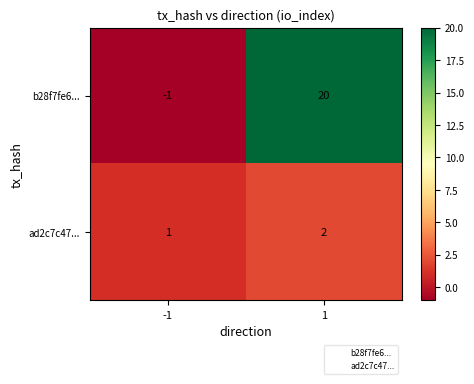

At how many categories does at least one series exceed 10?

1